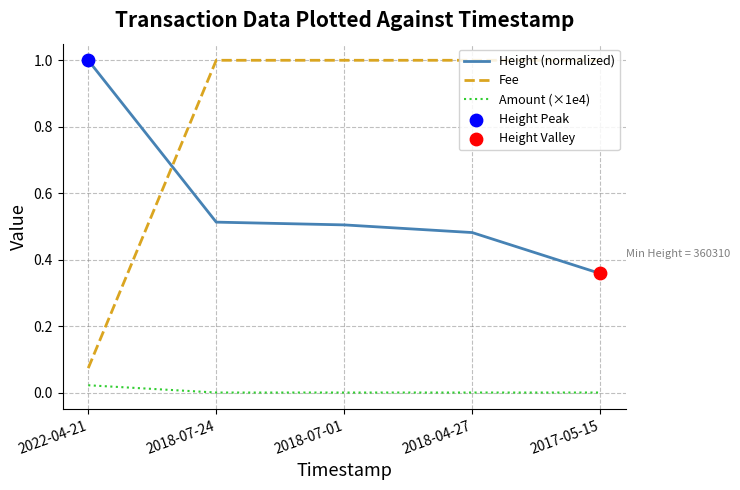

Which series has the largest total across all categories?

Fee